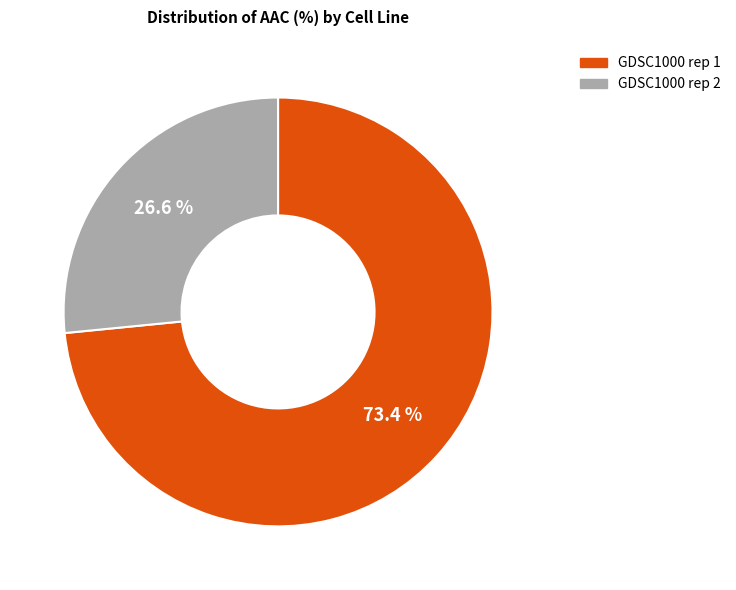

How many slices are in this pie chart?

2